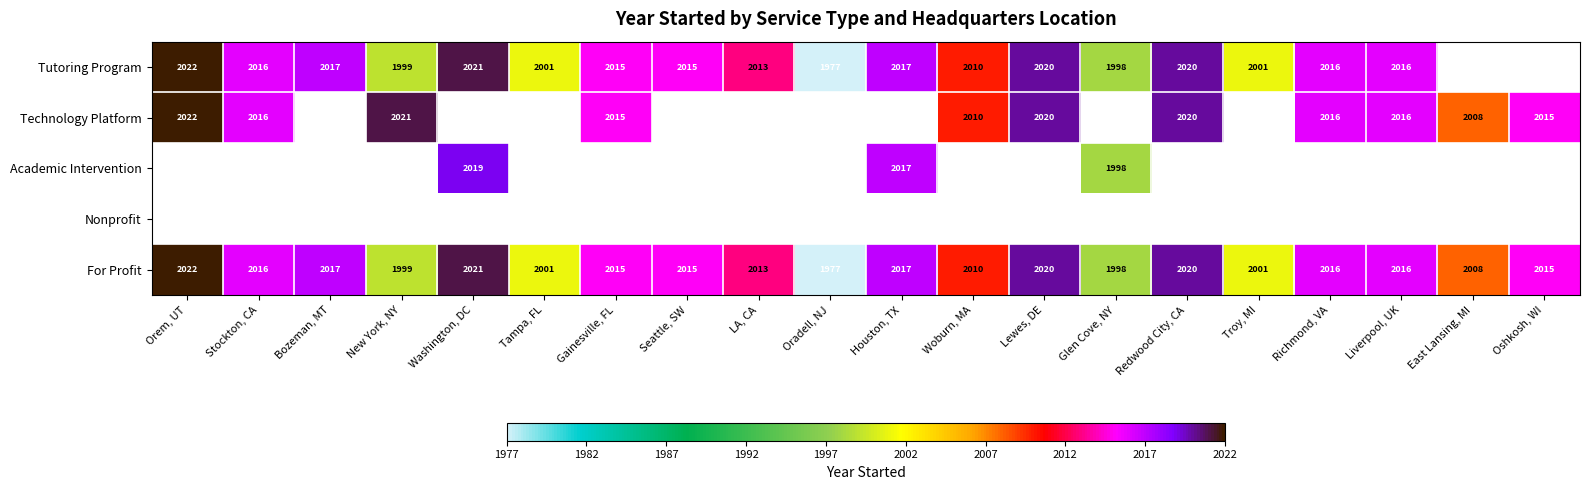

The For Profit series shows 2001 at Troy, MI. True or false?

True